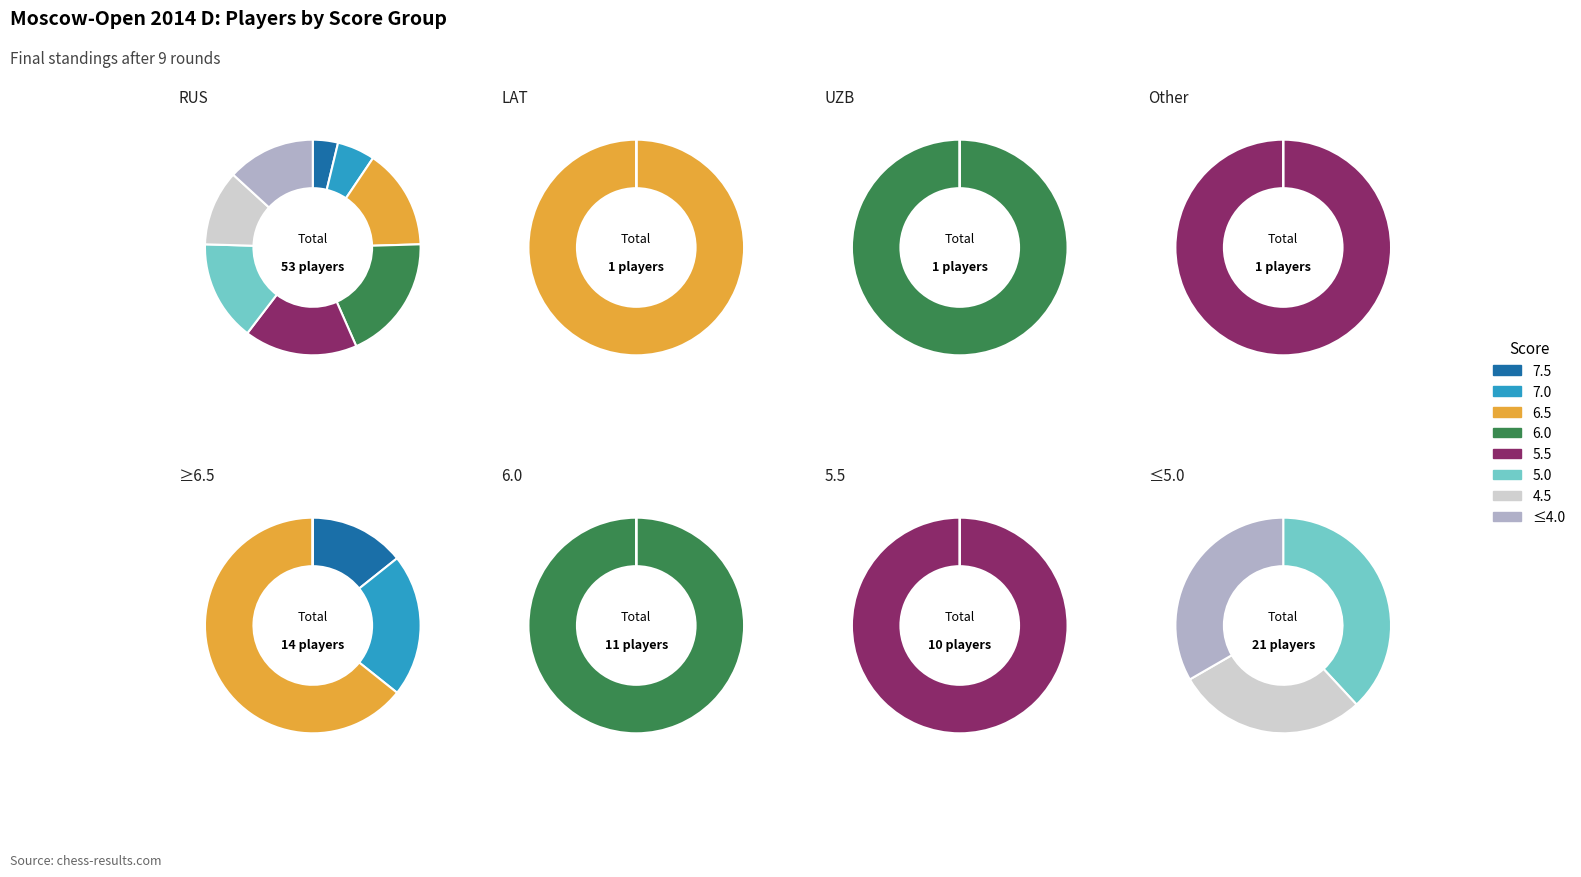

Which has a higher value, 6.0 or 6.5?

6.0